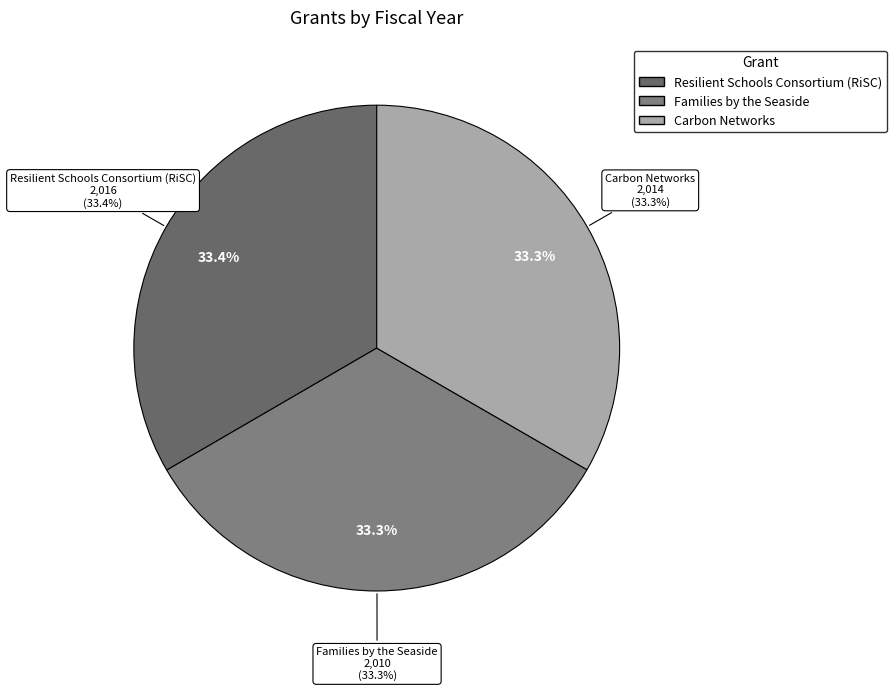

Which slice is the largest?

Resilient Schools Consortium (RiSC)